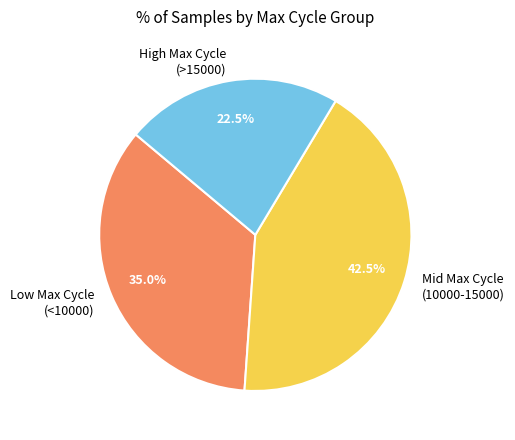

How many segments does this pie chart have?

3